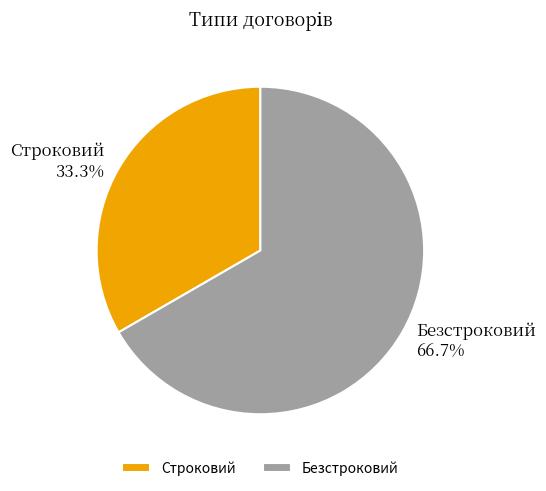

What is the majority slice?

Безстроковий